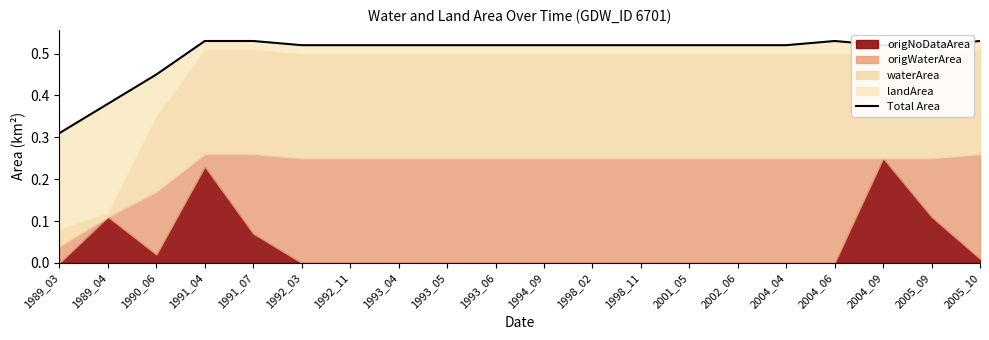

Reading right to left, transcribe all the data shown in this chart.

2005_10=0.5	2005_09=0.5	2004_09=0.5	2004_06=0.5	2004_04=0.5	2002_06=0.5	2001_05=0.5	1998_11=0.5	1998_02=0.5	1994_09=0.5	1993_06=0.5	1993_05=0.5	1993_04=0.5	1992_11=0.5	1992_03=0.5	1991_07=0.5	1991_04=0.5	1990_06=0.4	1989_04=0.4	1989_03=0.3